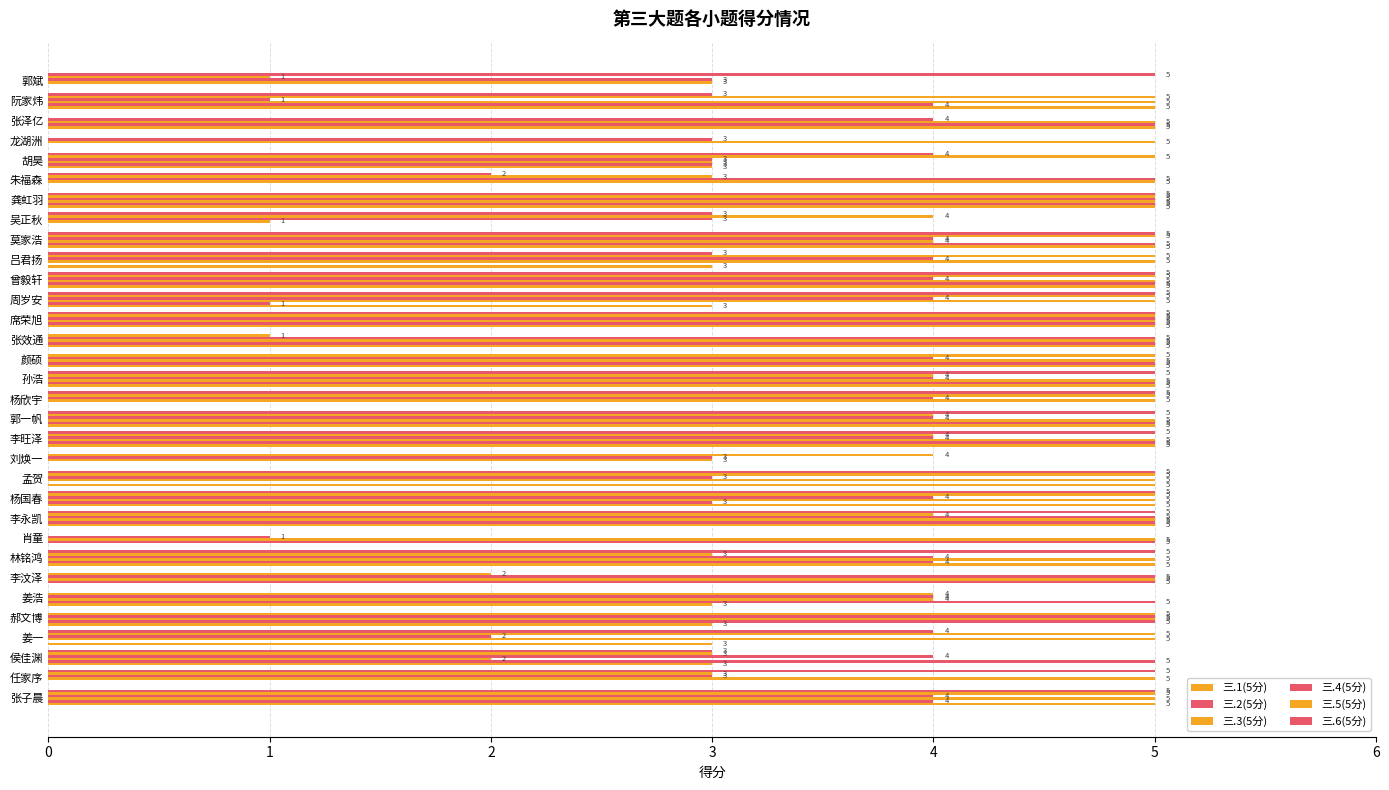

How many categories are shown in the chart?

32